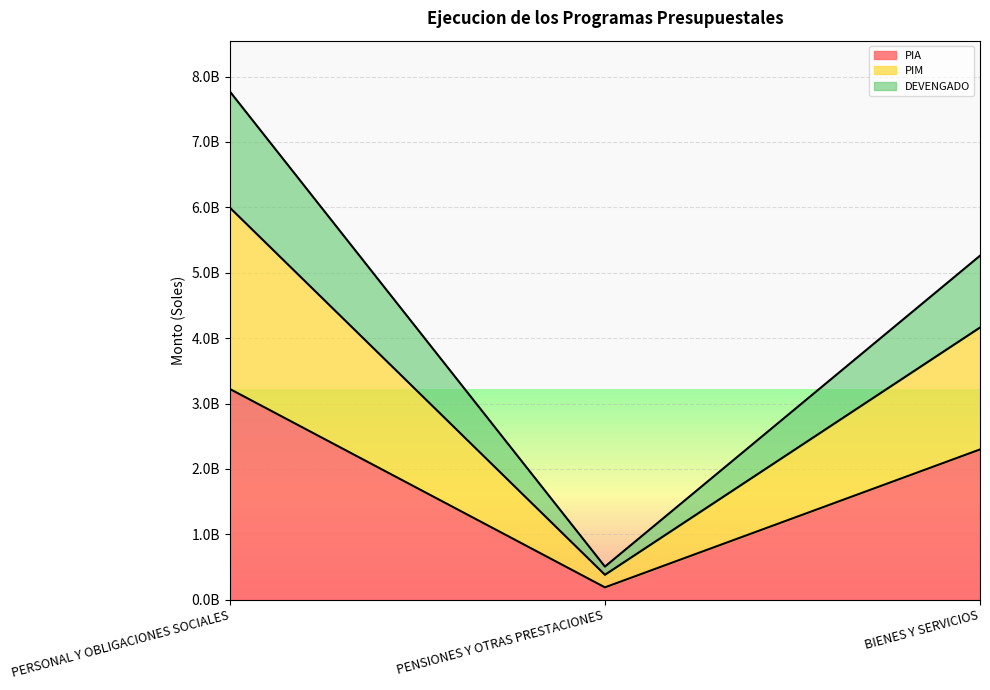

What are all the series names shown in the legend?

PIA, PIM, DEVENGADO